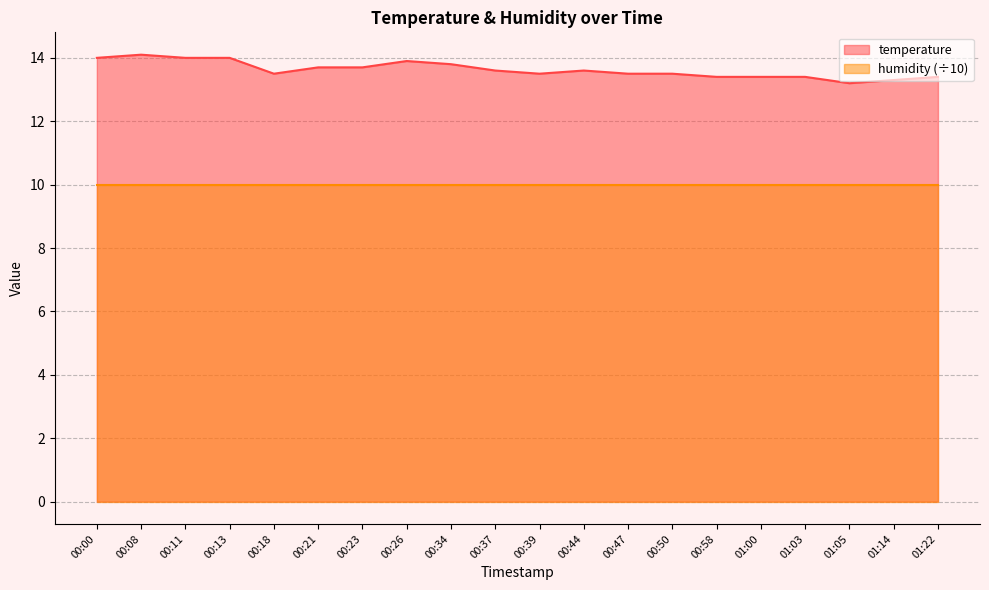

What is the maximum value shown in the chart?

14.1